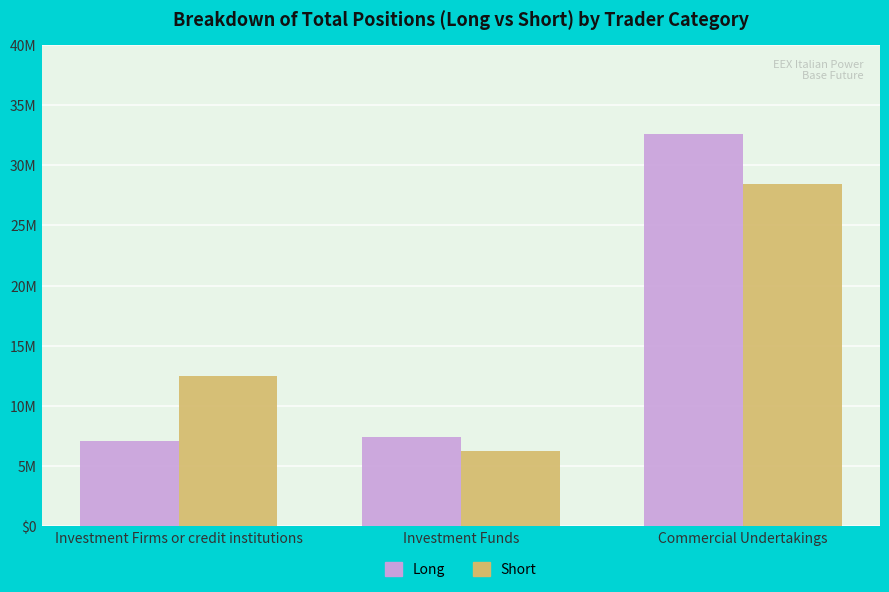

Is it true that Long equals 4017595 at Investment Funds?

False